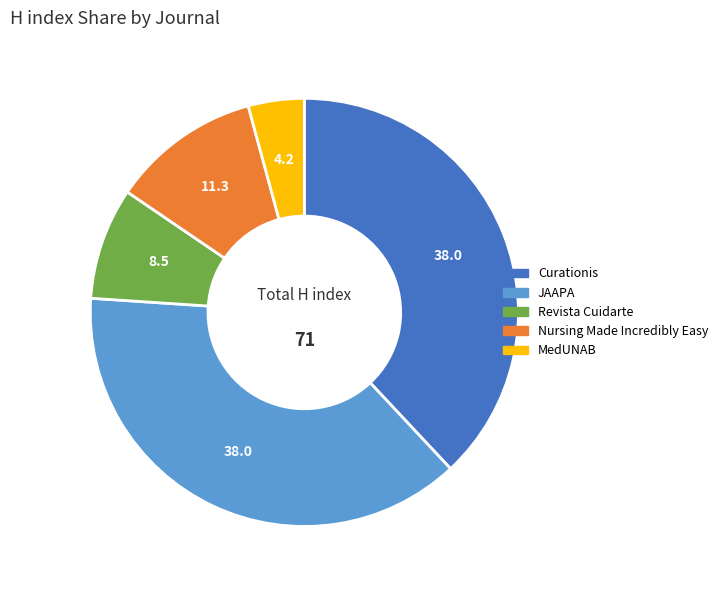

Which category has the smallest portion of the pie?

MedUNAB